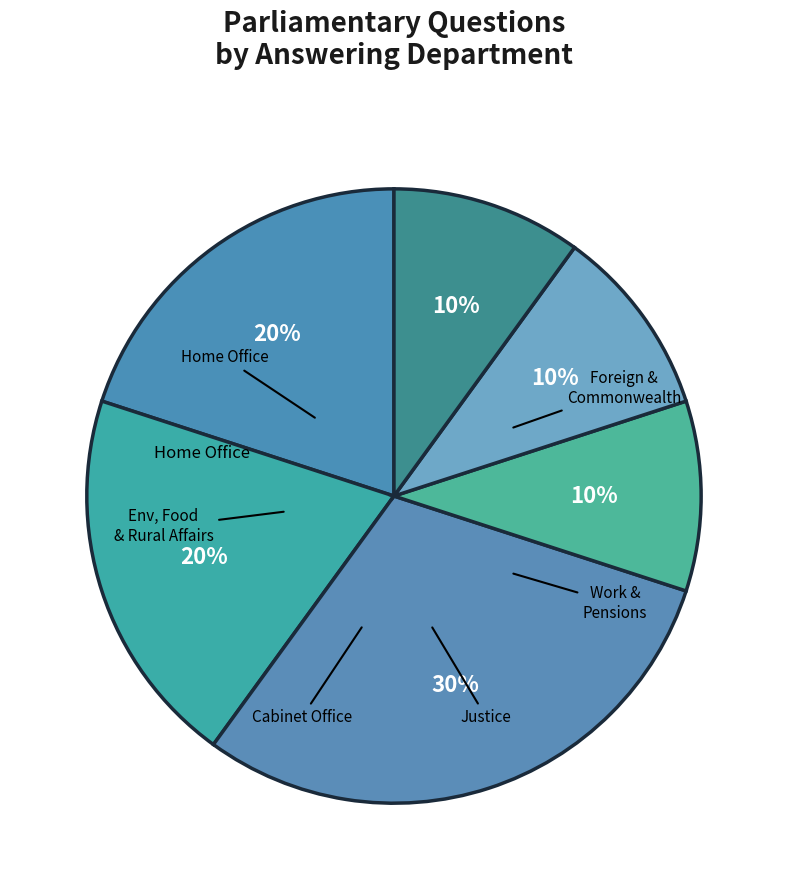

Which slice is the largest?

Cabinet Office